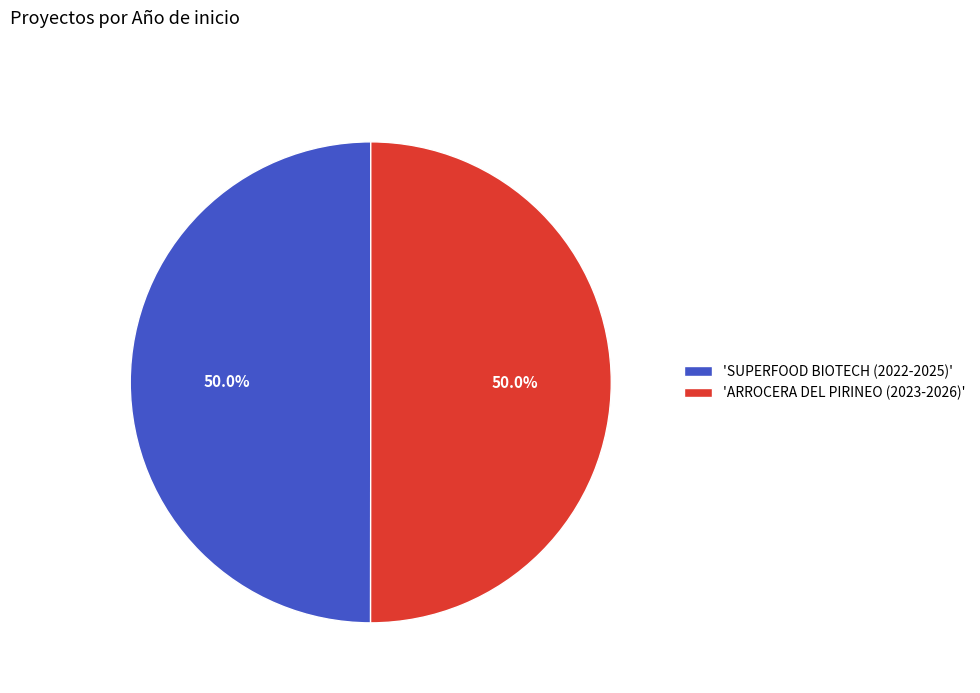

Approximately how many times larger is the value at 'ARROCERA DEL PIRINEO (2023-2026)' compared to 'SUPERFOOD BIOTECH (2022-2025)'?

1.0